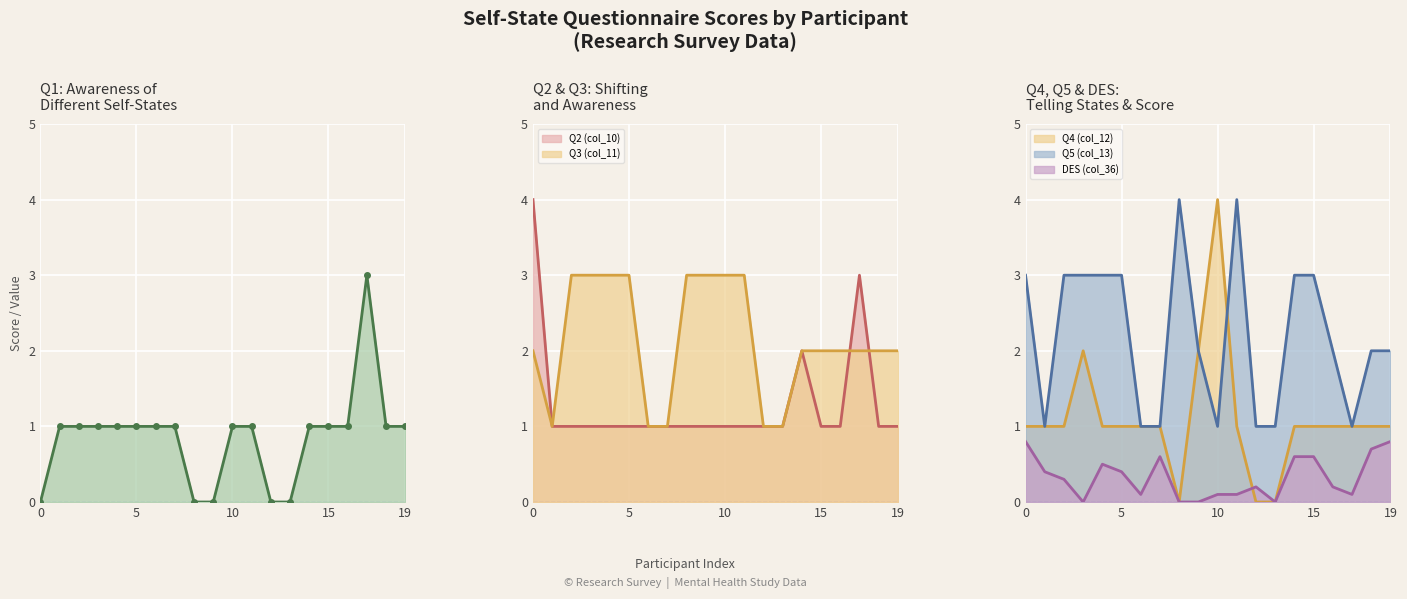

Between 1 and 2, which series saw the biggest shift?

Q3 (col_11)